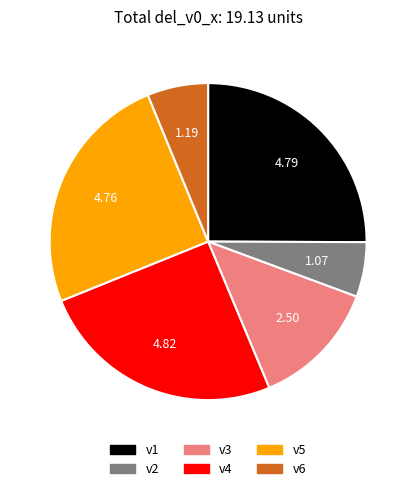

Do v3 and v5 together represent more than half of the pie?

No